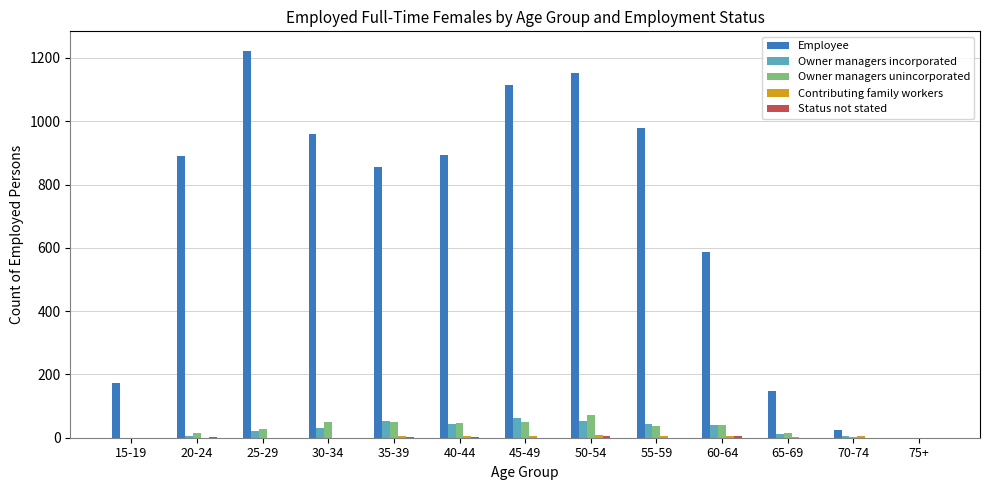

Where is Employee nearest to the value 611?

60-64